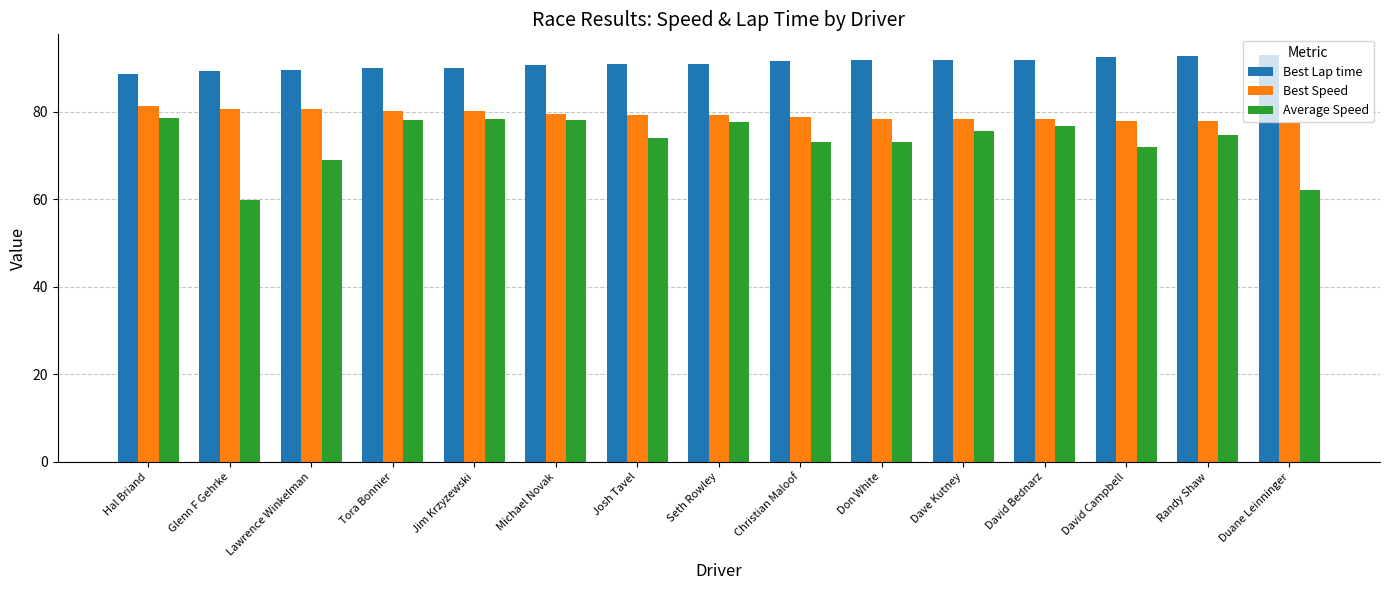

Rank the series by their average value, from lowest to highest.

Average Speed, Best Speed, Best Lap time